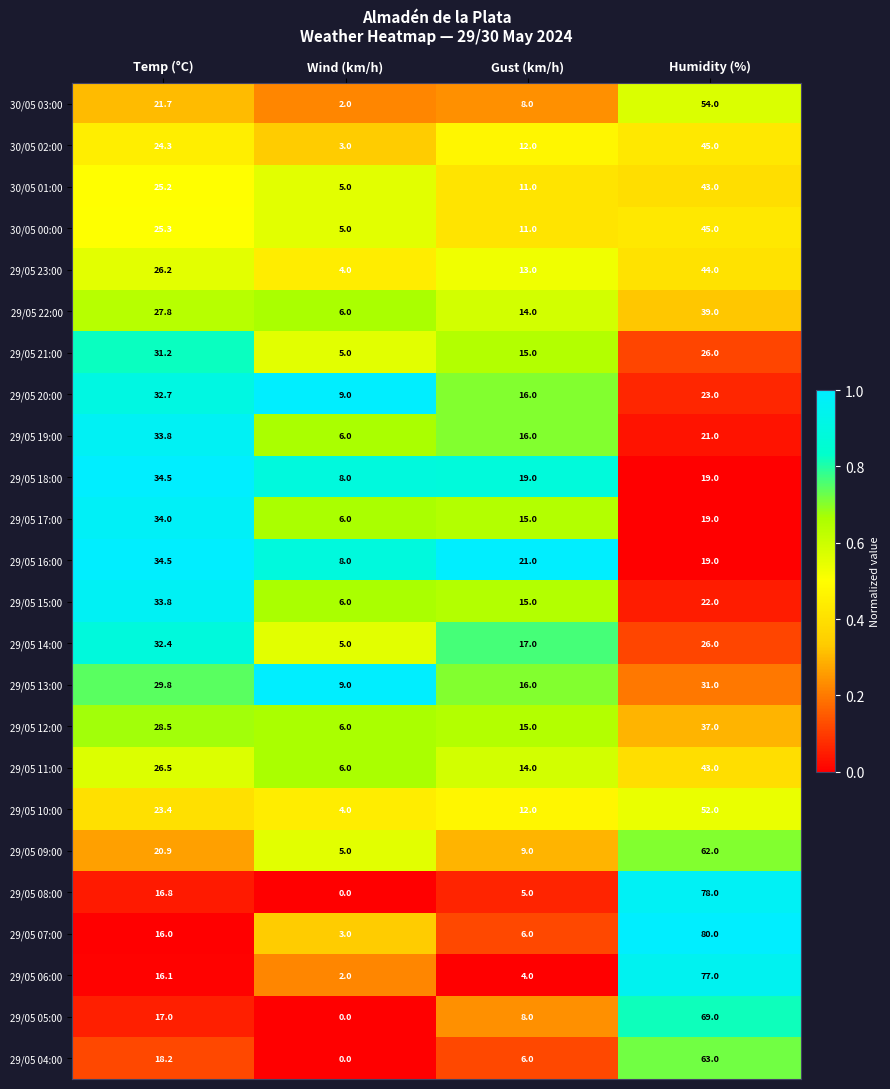

What is the difference between the 29/05 17:00 values at Wind (km/h) and Gust (km/h)?

9.0